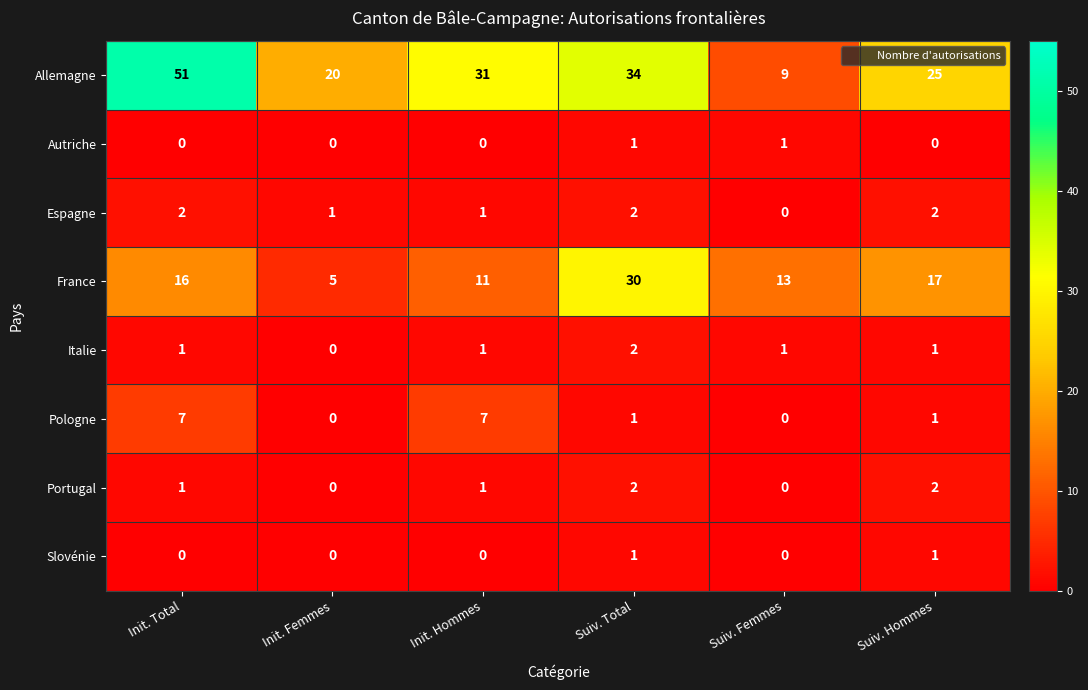

What is the difference between the second highest and minimum values in the Allemagne series?

25